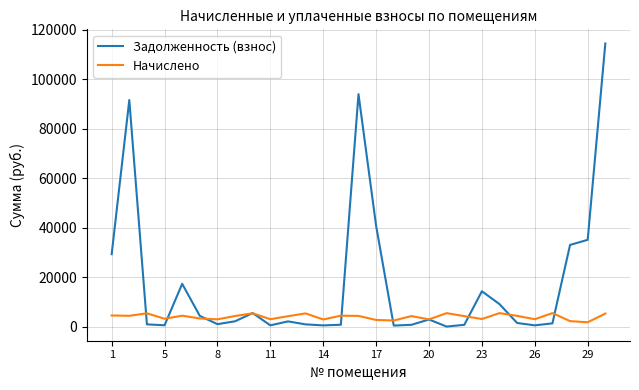

Which series has the largest range (max minus min)?

Задолженность (взнос)